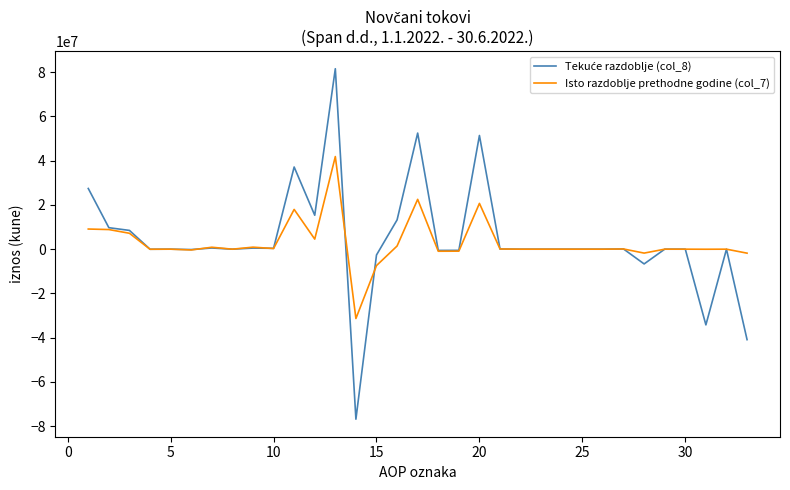

What is the minimum value shown in the chart?

-76843766